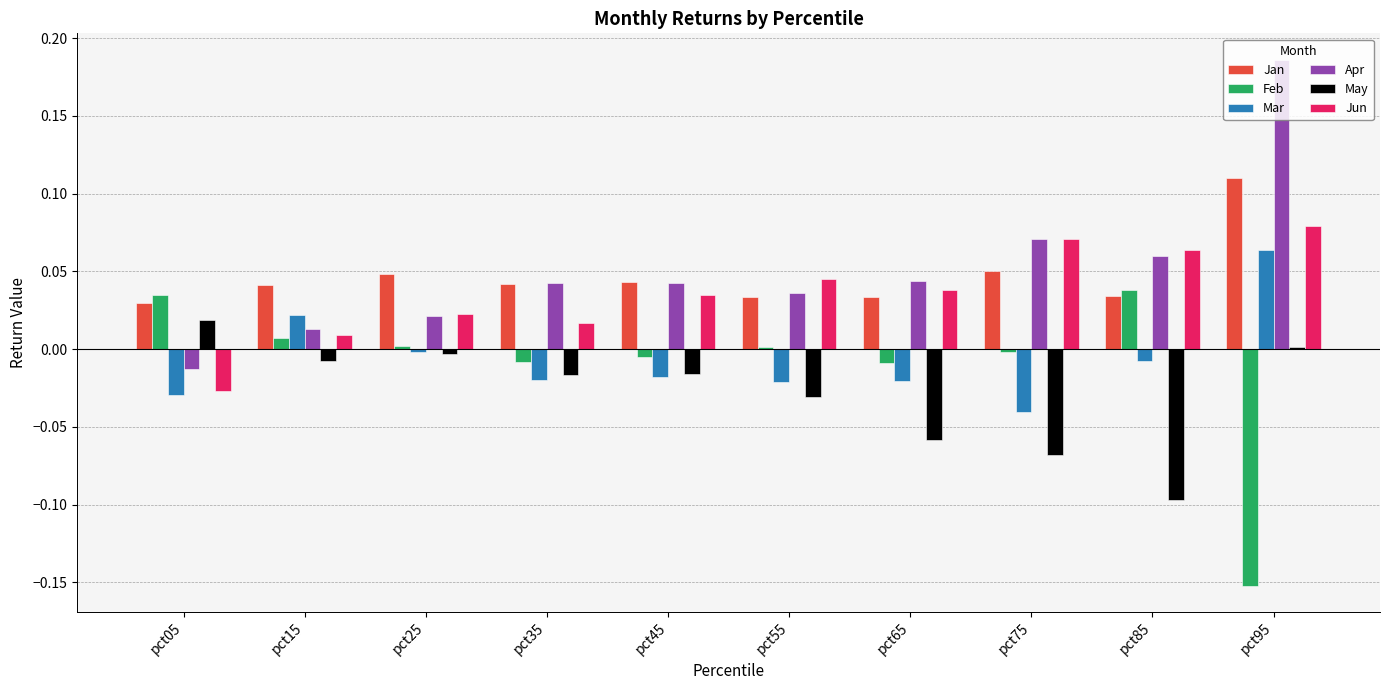

Is the value of May at pct45 greater than the value of Apr at pct65?

No